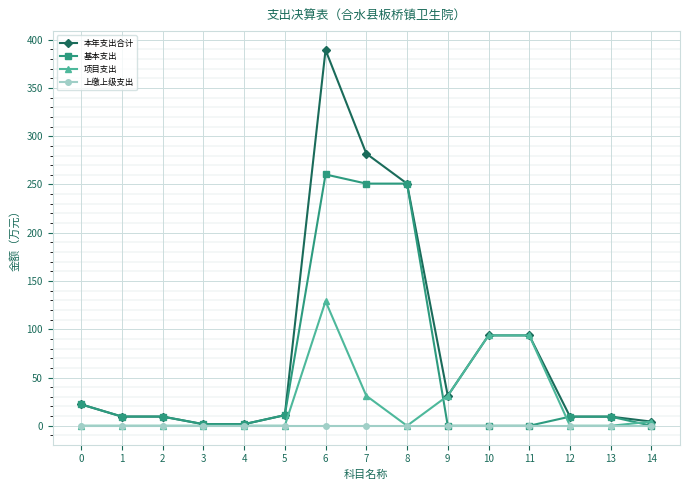

What is the difference between the maximum and minimum values in the 项目支出 series?

129.1